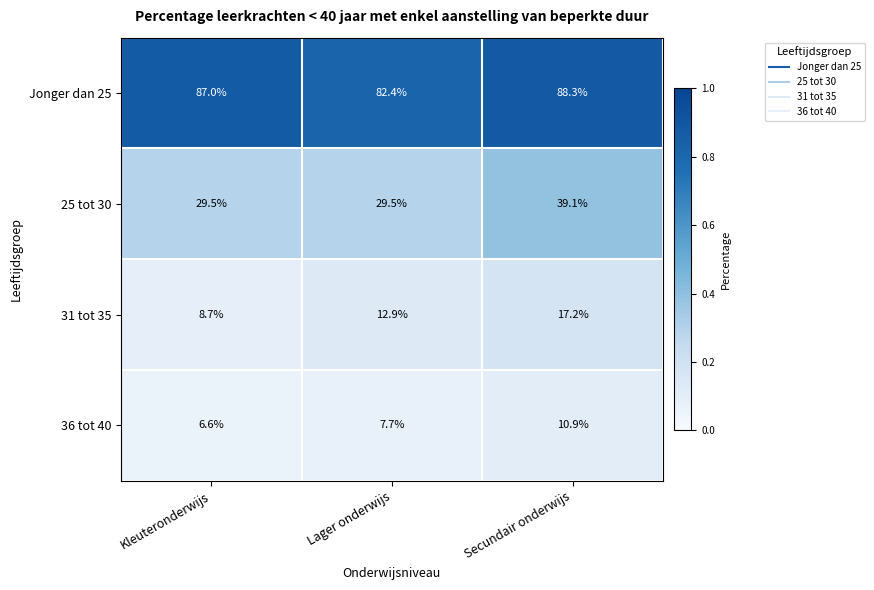

Reading left to right, what are all the values shown in this chart?

Jonger dan 25: Kleuteronderwijs=87.0	Lager onderwijs=82.4	Secundair onderwijs=88.3
25 tot 30: Kleuteronderwijs=29.5	Lager onderwijs=29.5	Secundair onderwijs=39.1
31 tot 35: Kleuteronderwijs=8.7	Lager onderwijs=12.9	Secundair onderwijs=17.2
36 tot 40: Kleuteronderwijs=6.6	Lager onderwijs=7.7	Secundair onderwijs=10.9